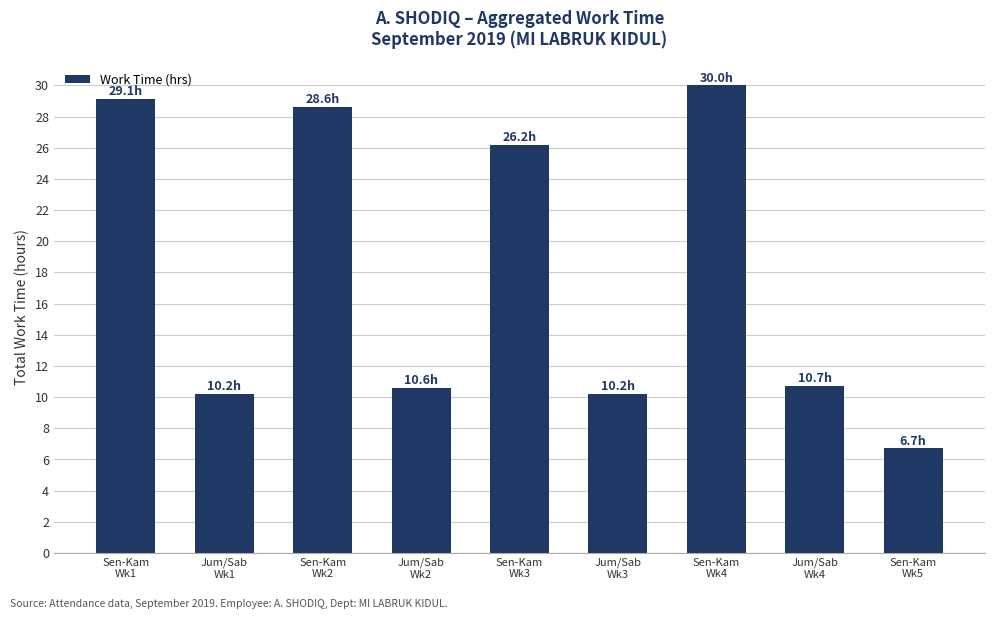

The value at Sen-Kam
Wk2 is 28.6. True or false?

True